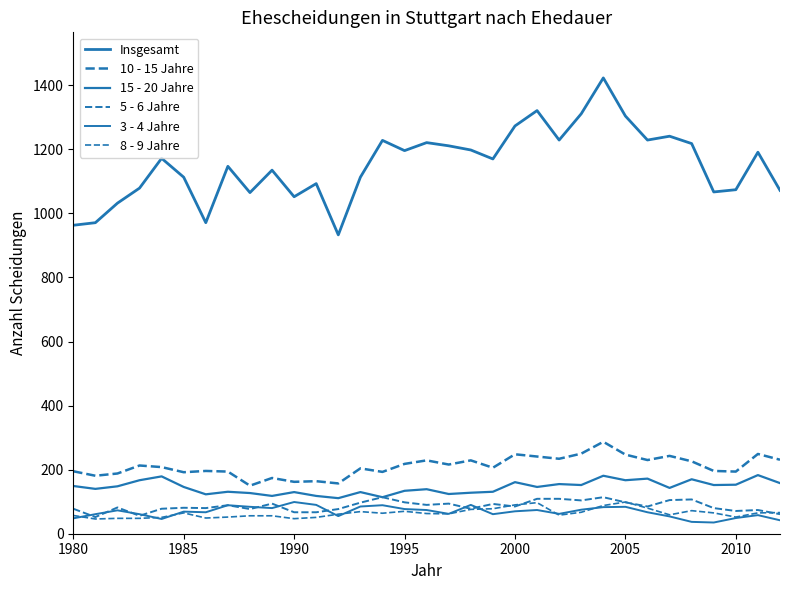

What is the minimum value shown in the chart?

35